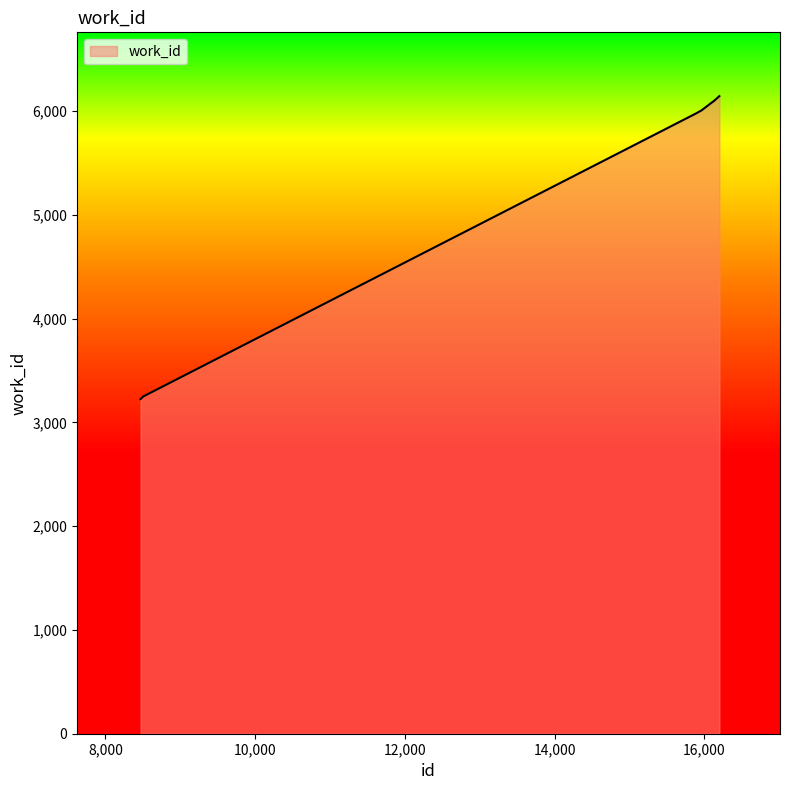

What is the greatest value displayed?

6145